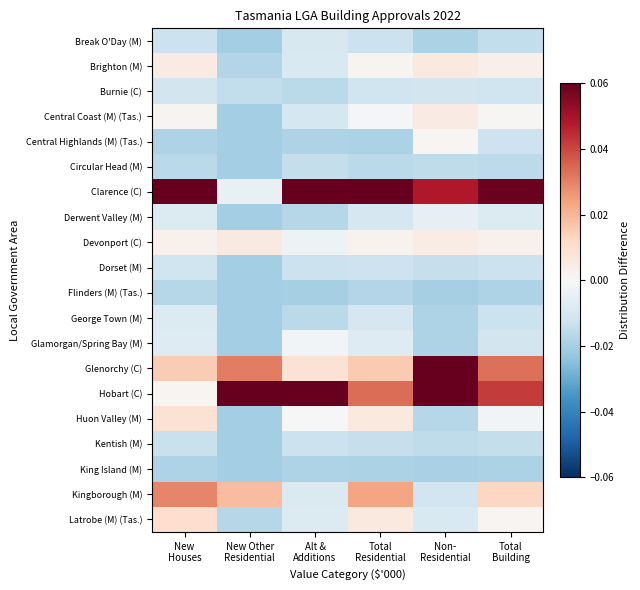

Which series has the largest total across all categories?

Clarence (C)